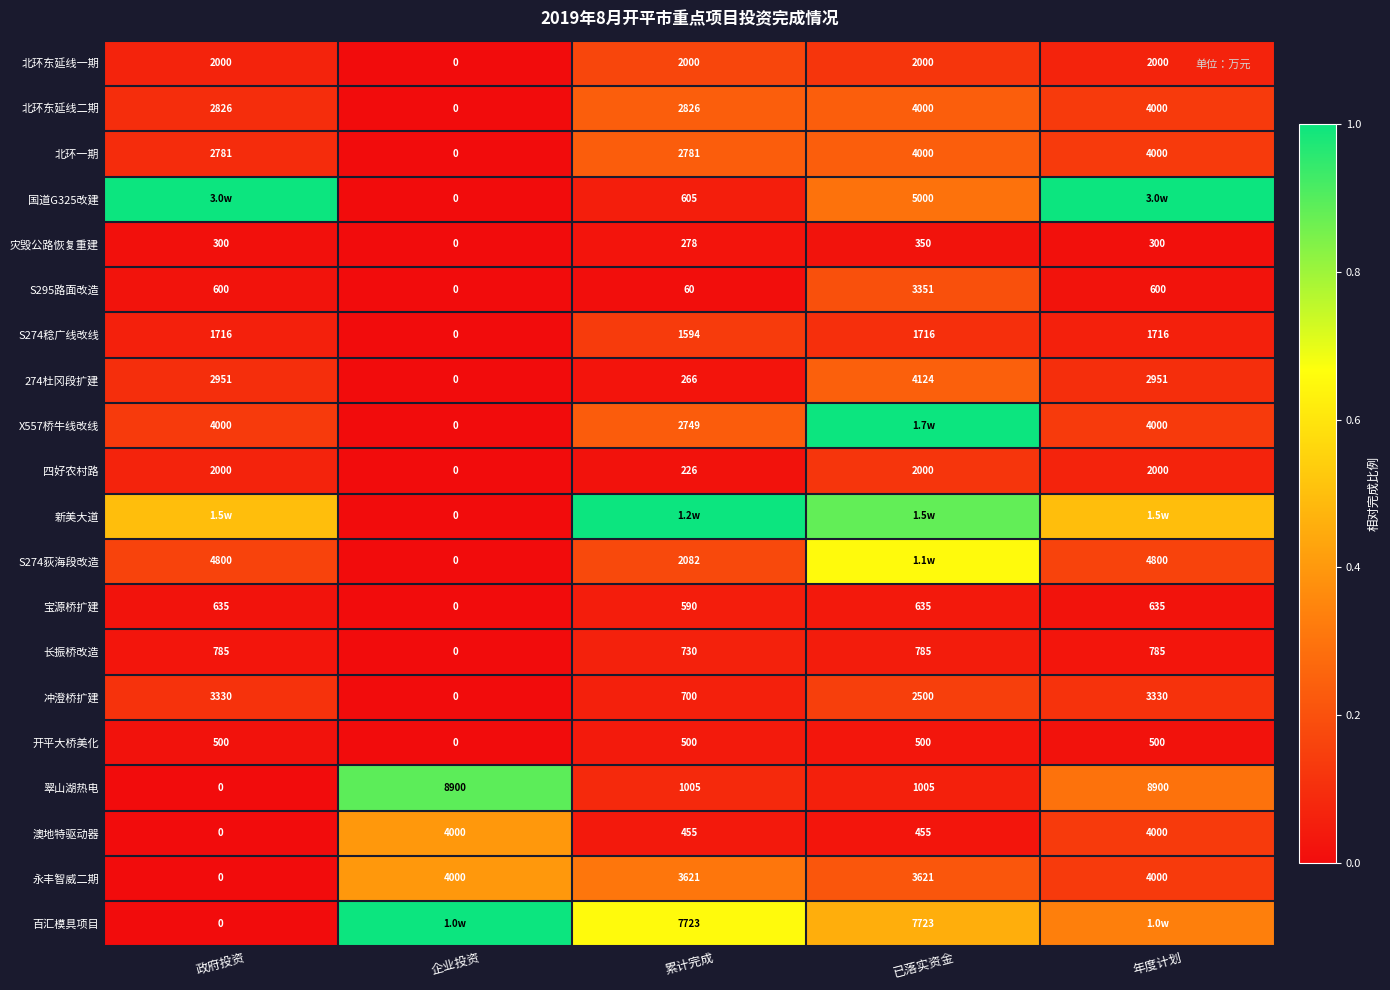

Which has a higher value, 累计完成 or 已落实资金?

累计完成